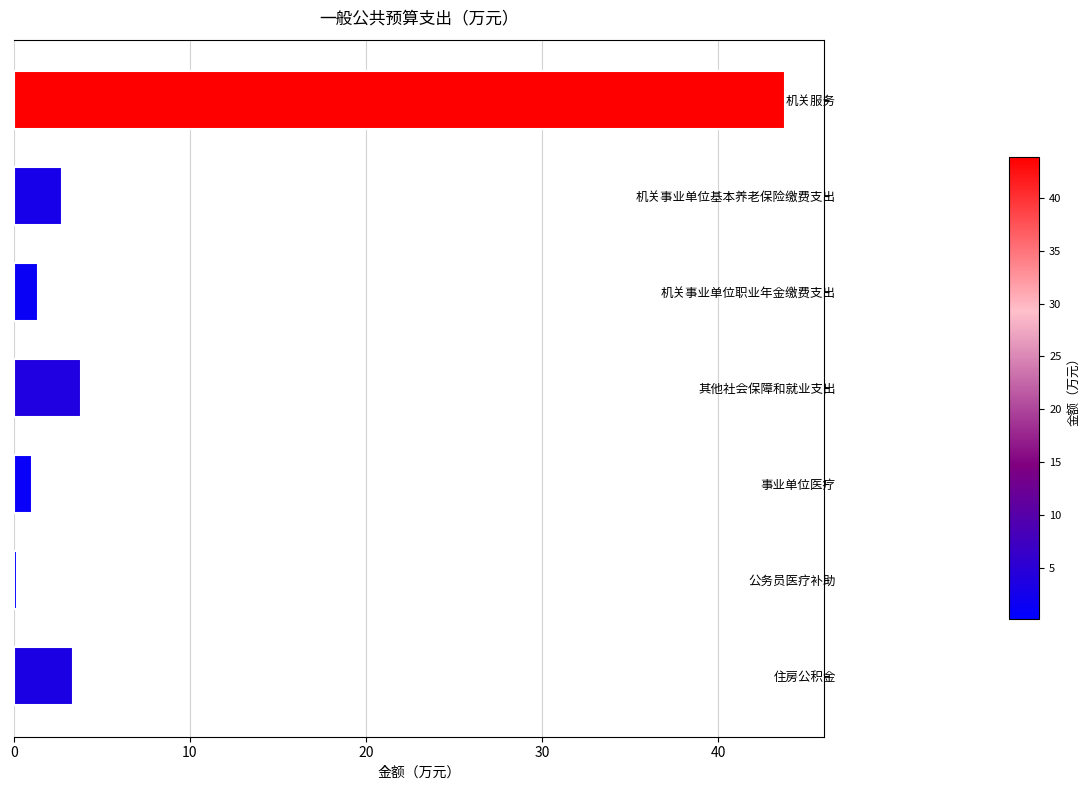

The value at 住房公积金 is 1.3. True or false?

False